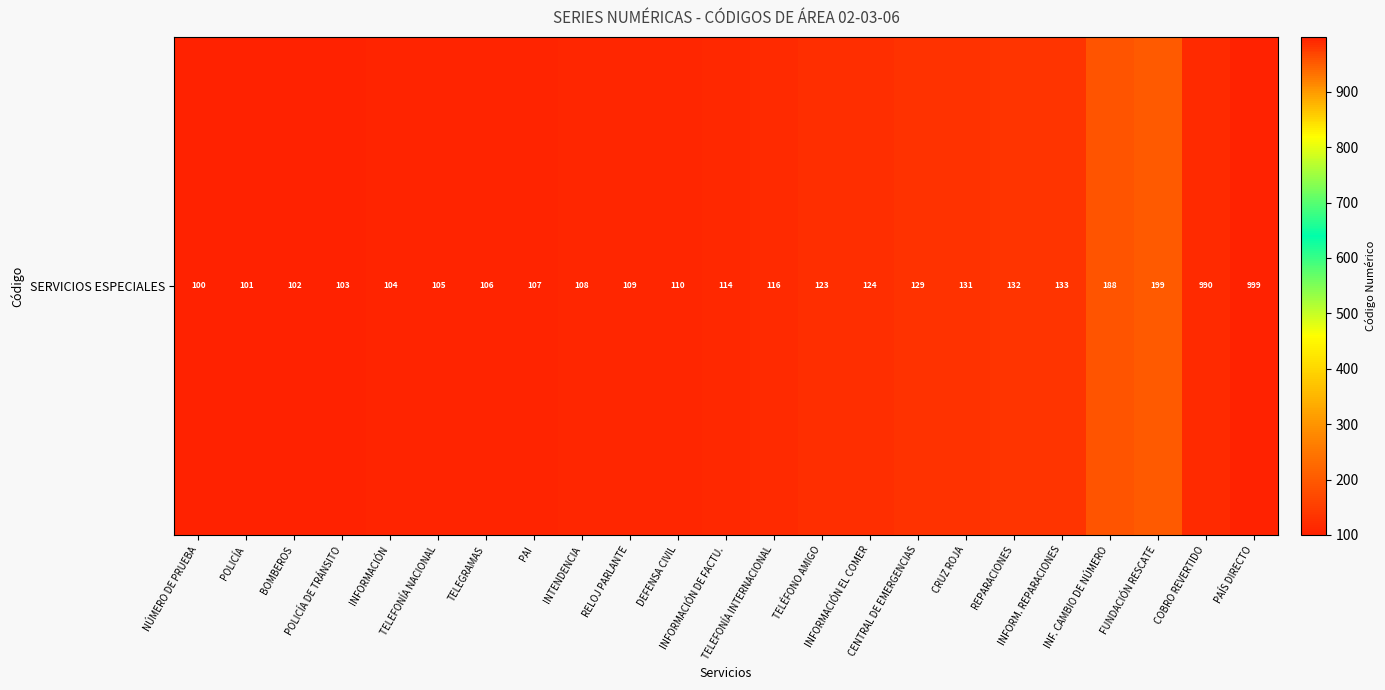

What is the greatest value displayed?

999